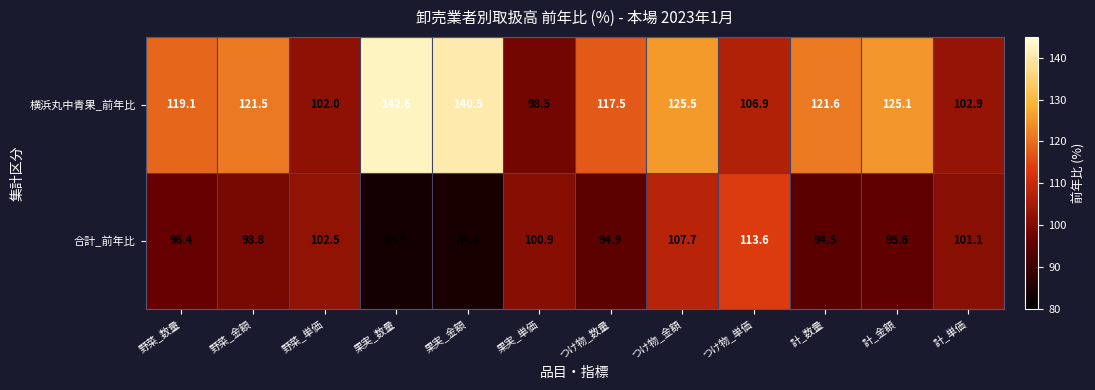

Reading left to right, what are all the values shown in this chart?

横浜丸中青果_前年比: 119.1	121.5	102.0	142.6	140.5	98.5	117.5	125.5	106.9	121.6	125.1	102.9
合計_前年比: 96.4	98.8	102.5	83.5	84.3	100.9	94.9	107.7	113.6	94.5	95.6	101.1